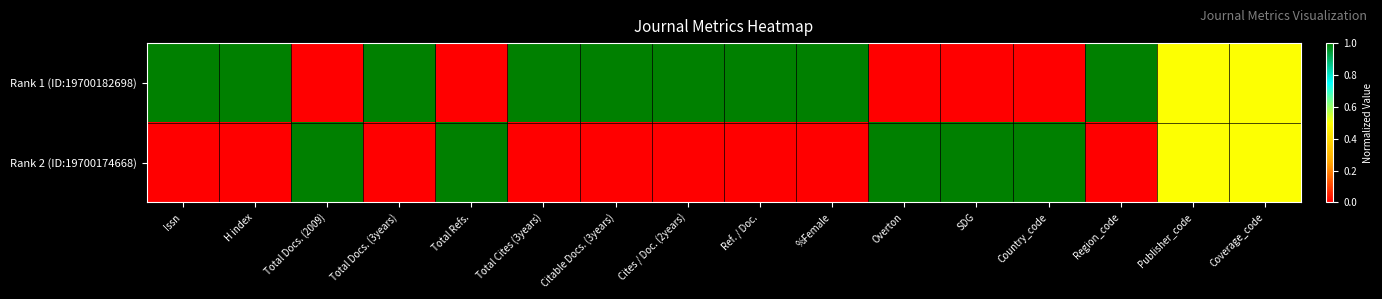

Which series has the largest range (max minus min)?

Rank 1 (ID:19700182698)